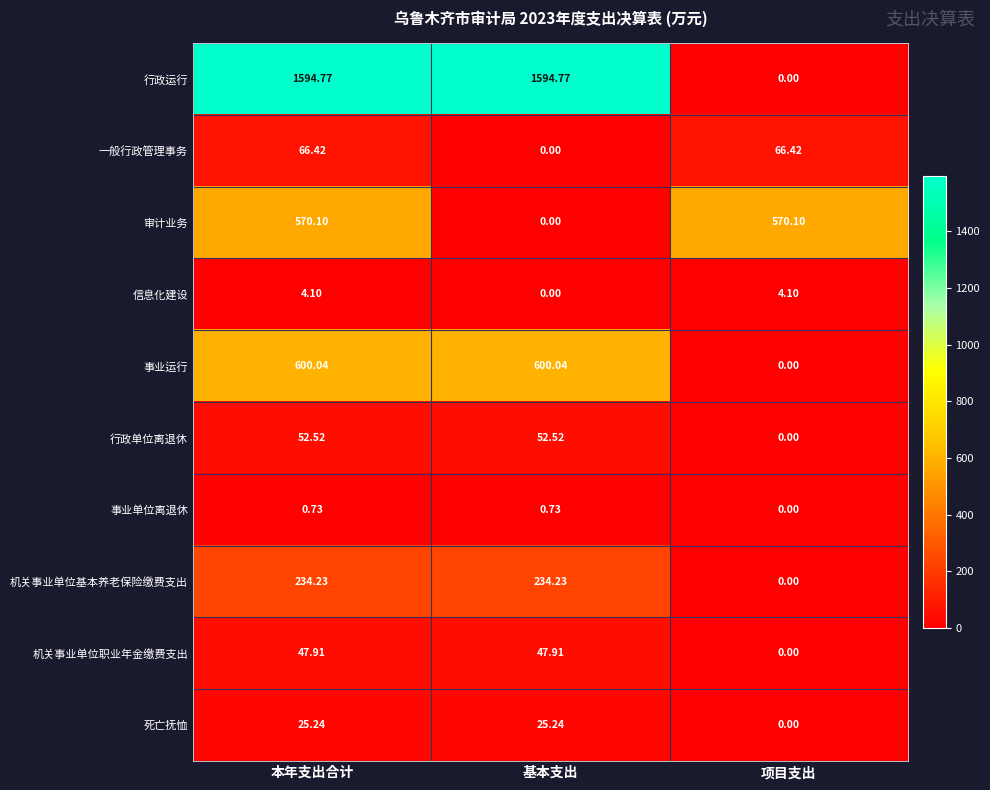

Which series has the largest range (max minus min)?

行政运行